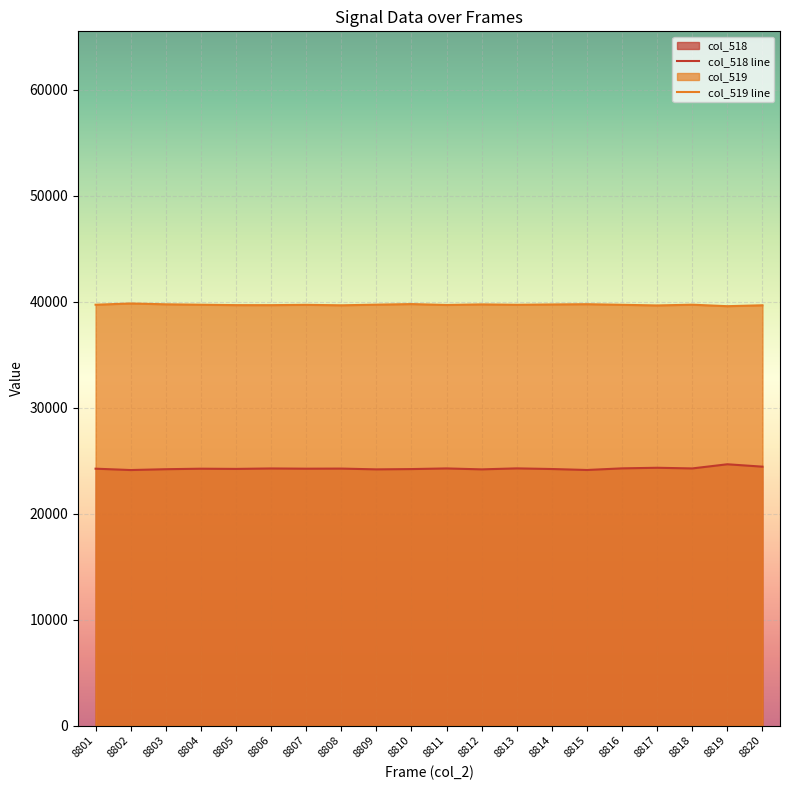

How many data points in col_519 line are above 39731?

8